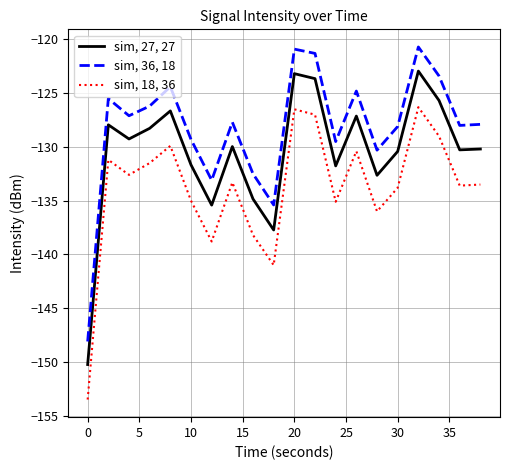

In sim, 36, 18, how many points are higher than both neighbors (excluding endpoints)?

6